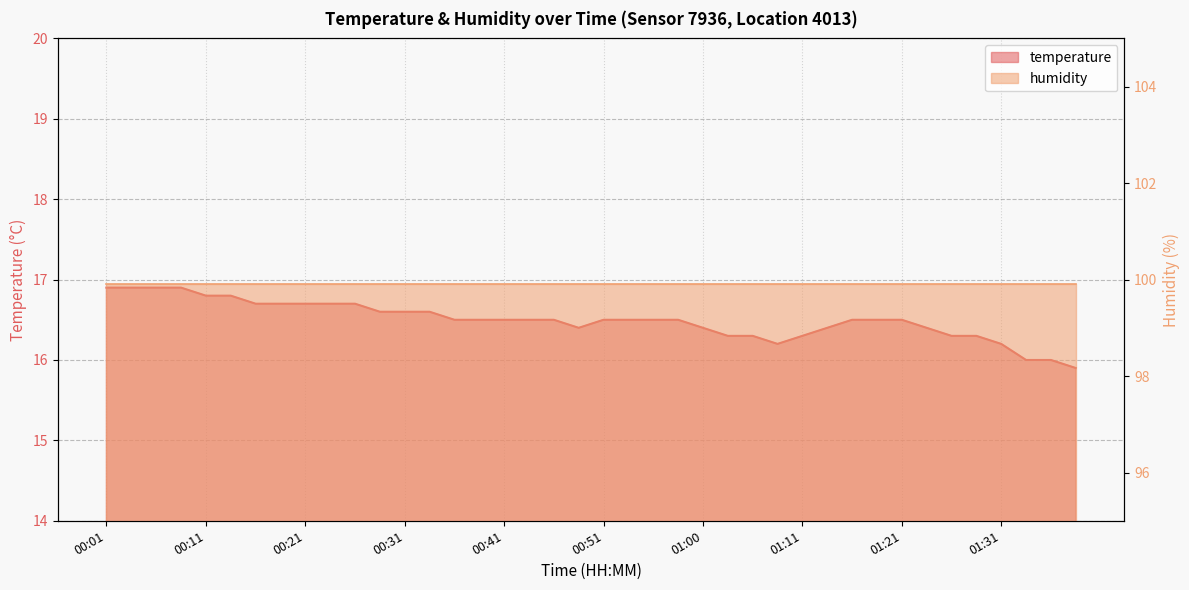

How many values are below 16?

1